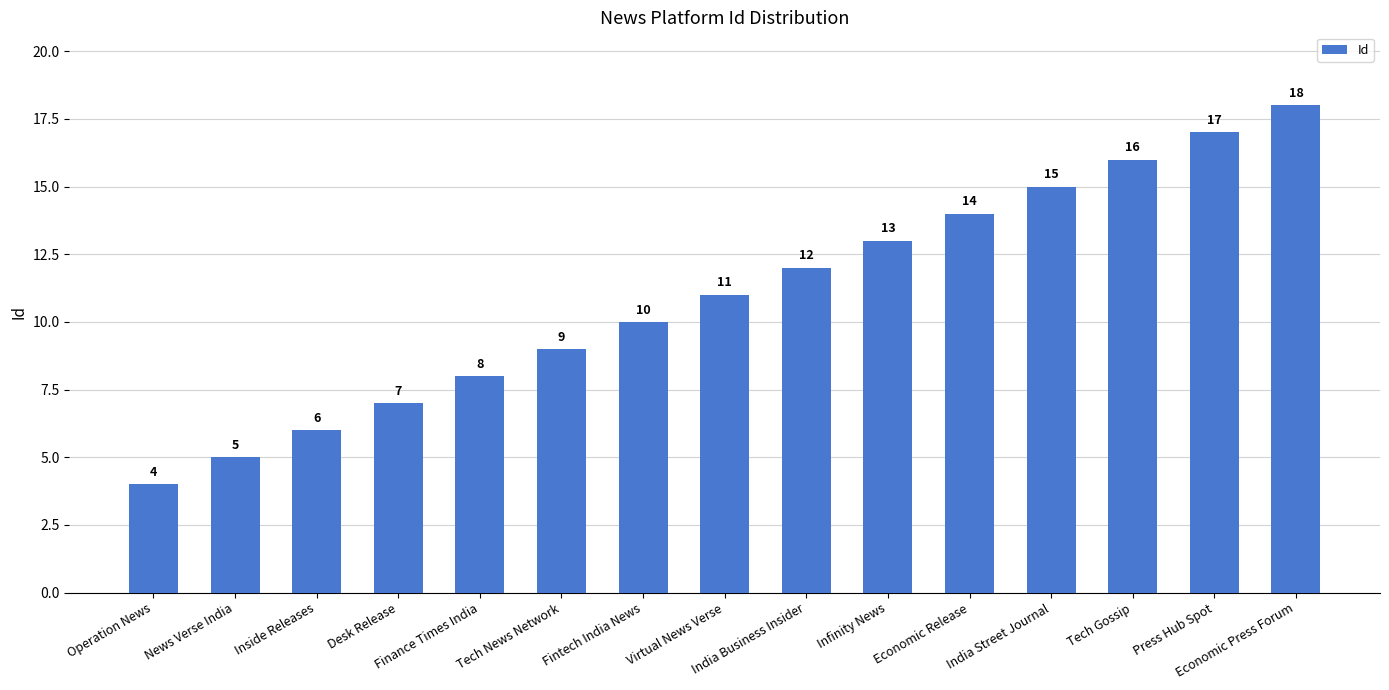

What is the sum of the values at Tech News Network and Desk Release?

16